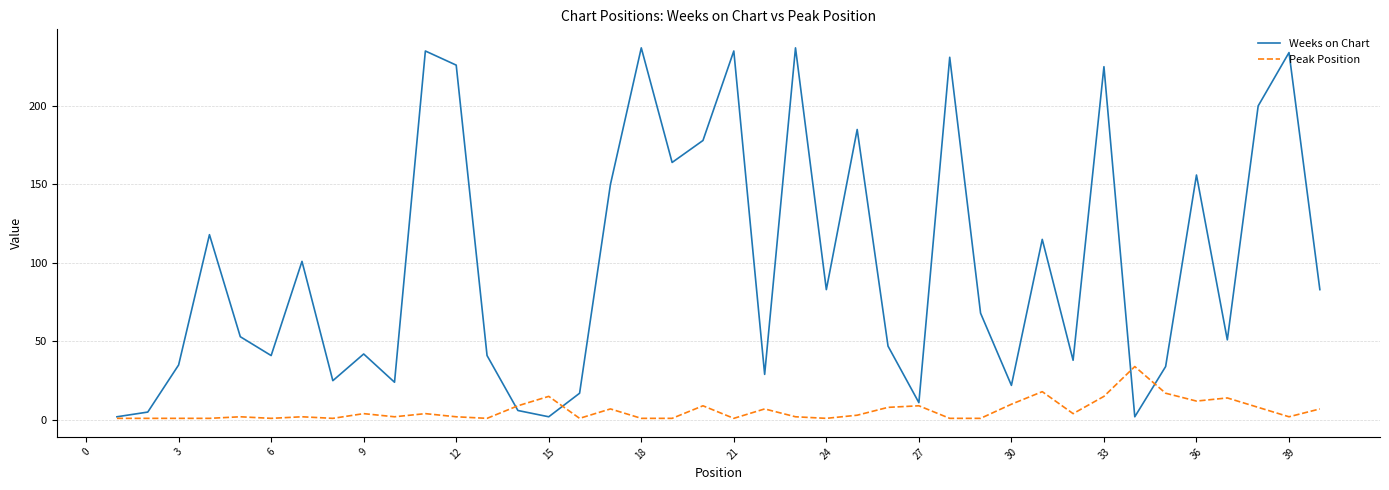

What is the highest value of the Peak Position series?

34